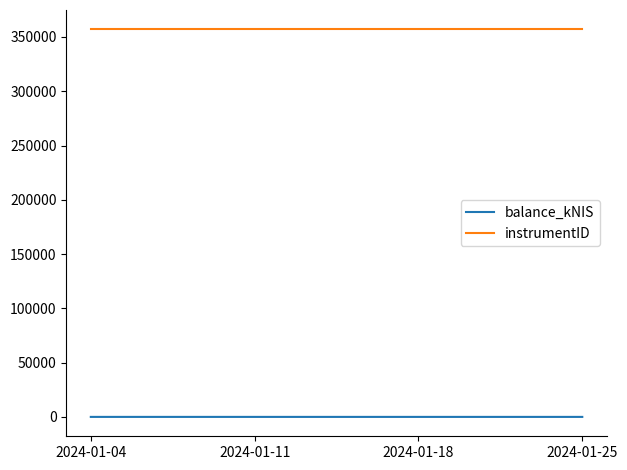

True or false: instrumentID has more than 2 points higher than both neighbors.

False